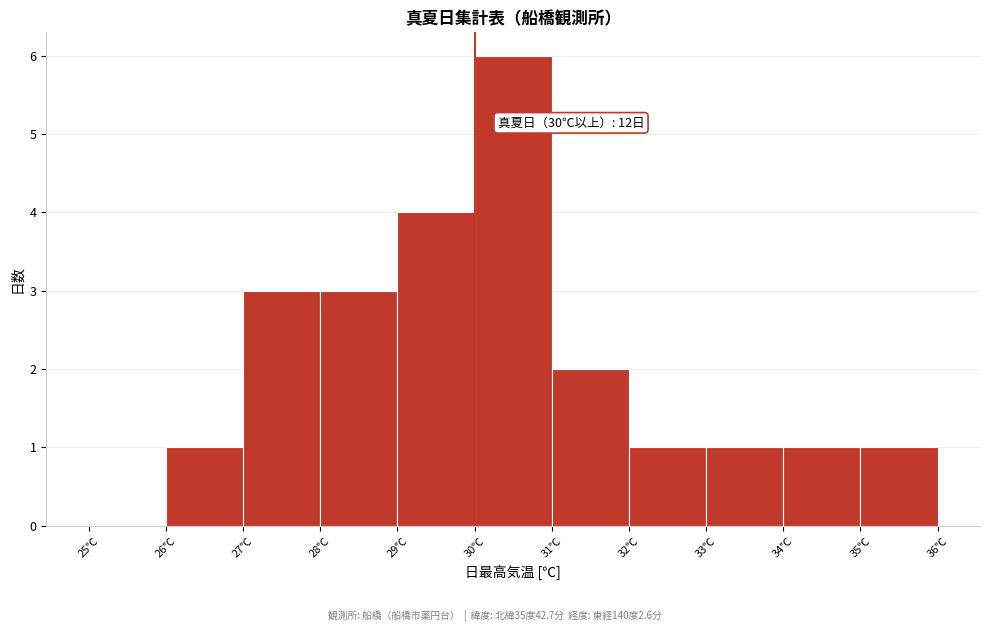

Which range on the x-axis has the tallest bar?

30 to 31